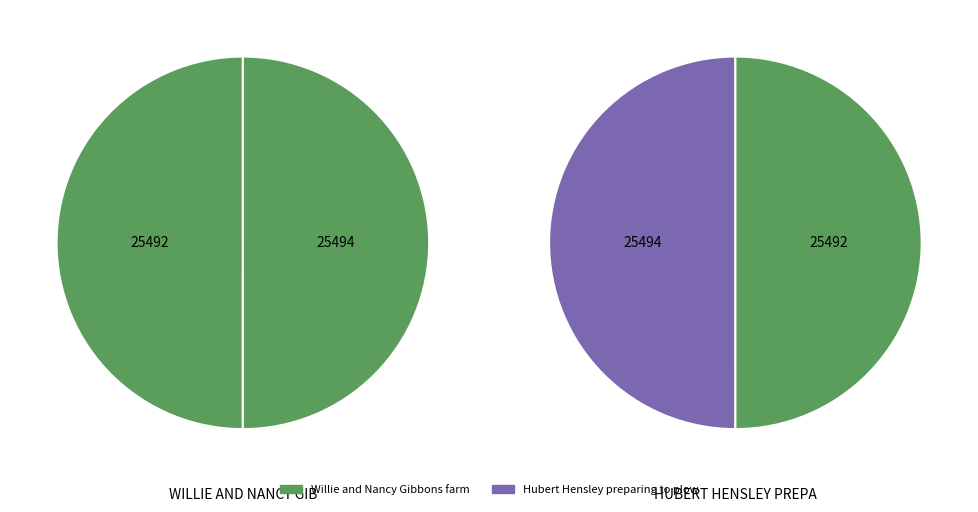

What is the majority slice?

Hubert Hensley preparing to plow